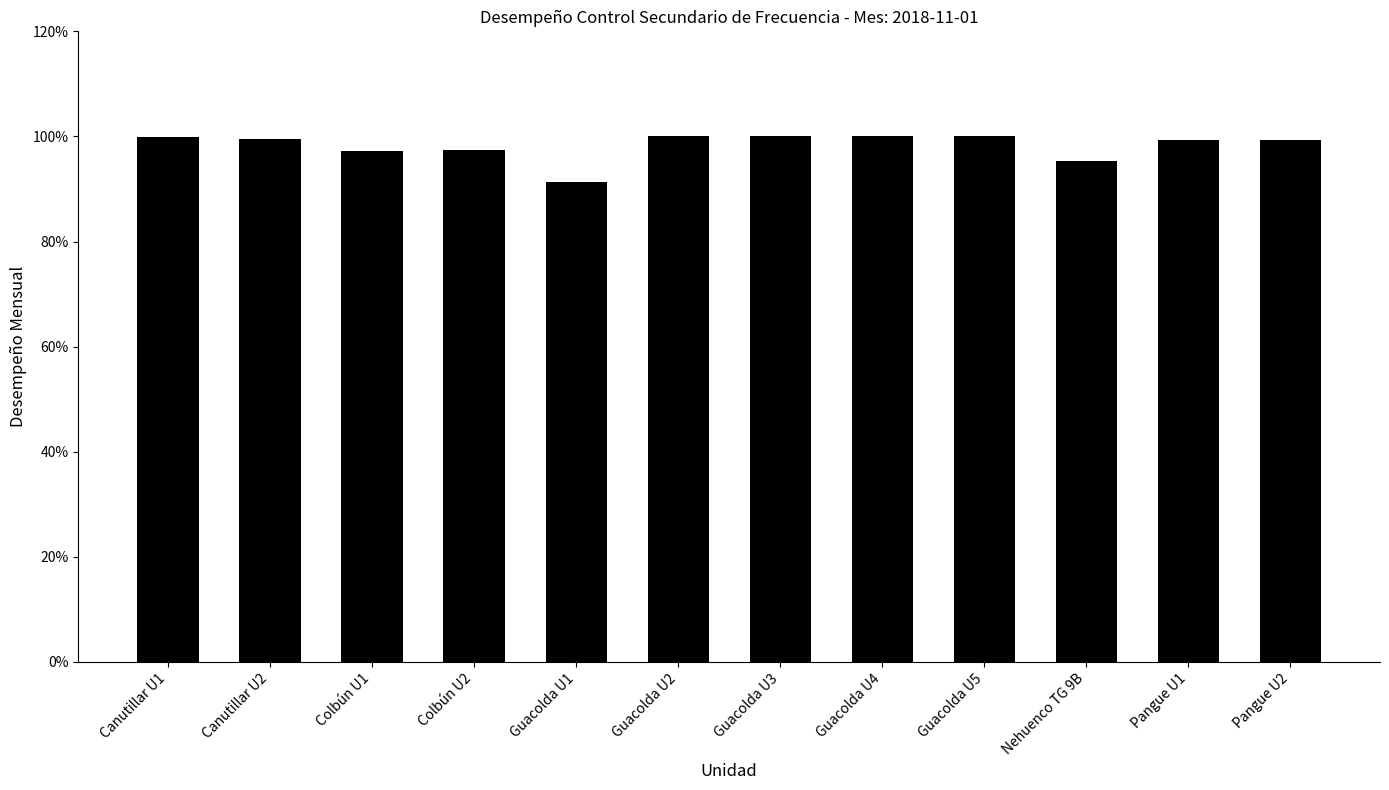

What is the label of the 2nd bar from the left?

Canutillar U2